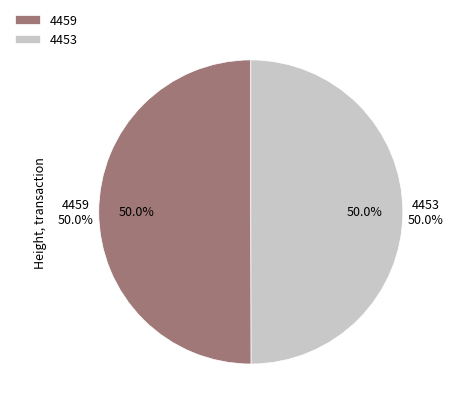

The 4453 slice represents 50% of the pie. True or false?

True